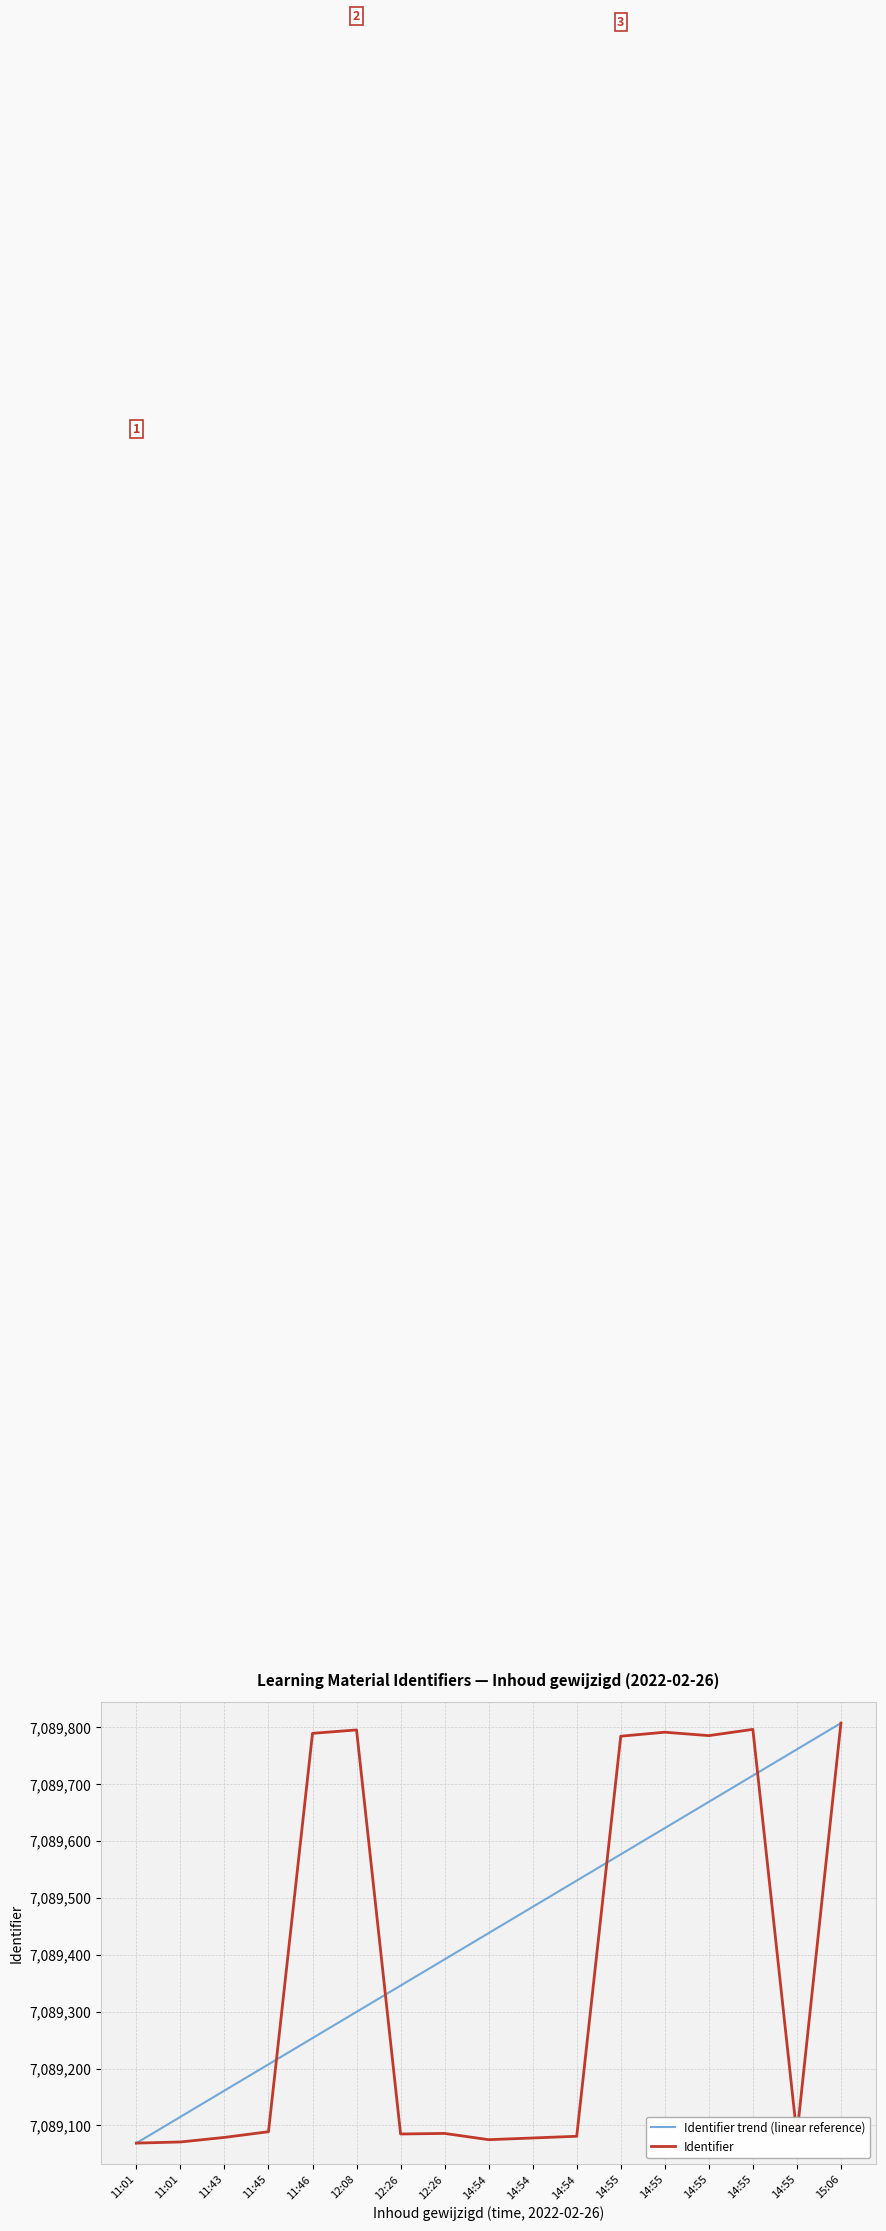

How many lines are shown in the chart?

2